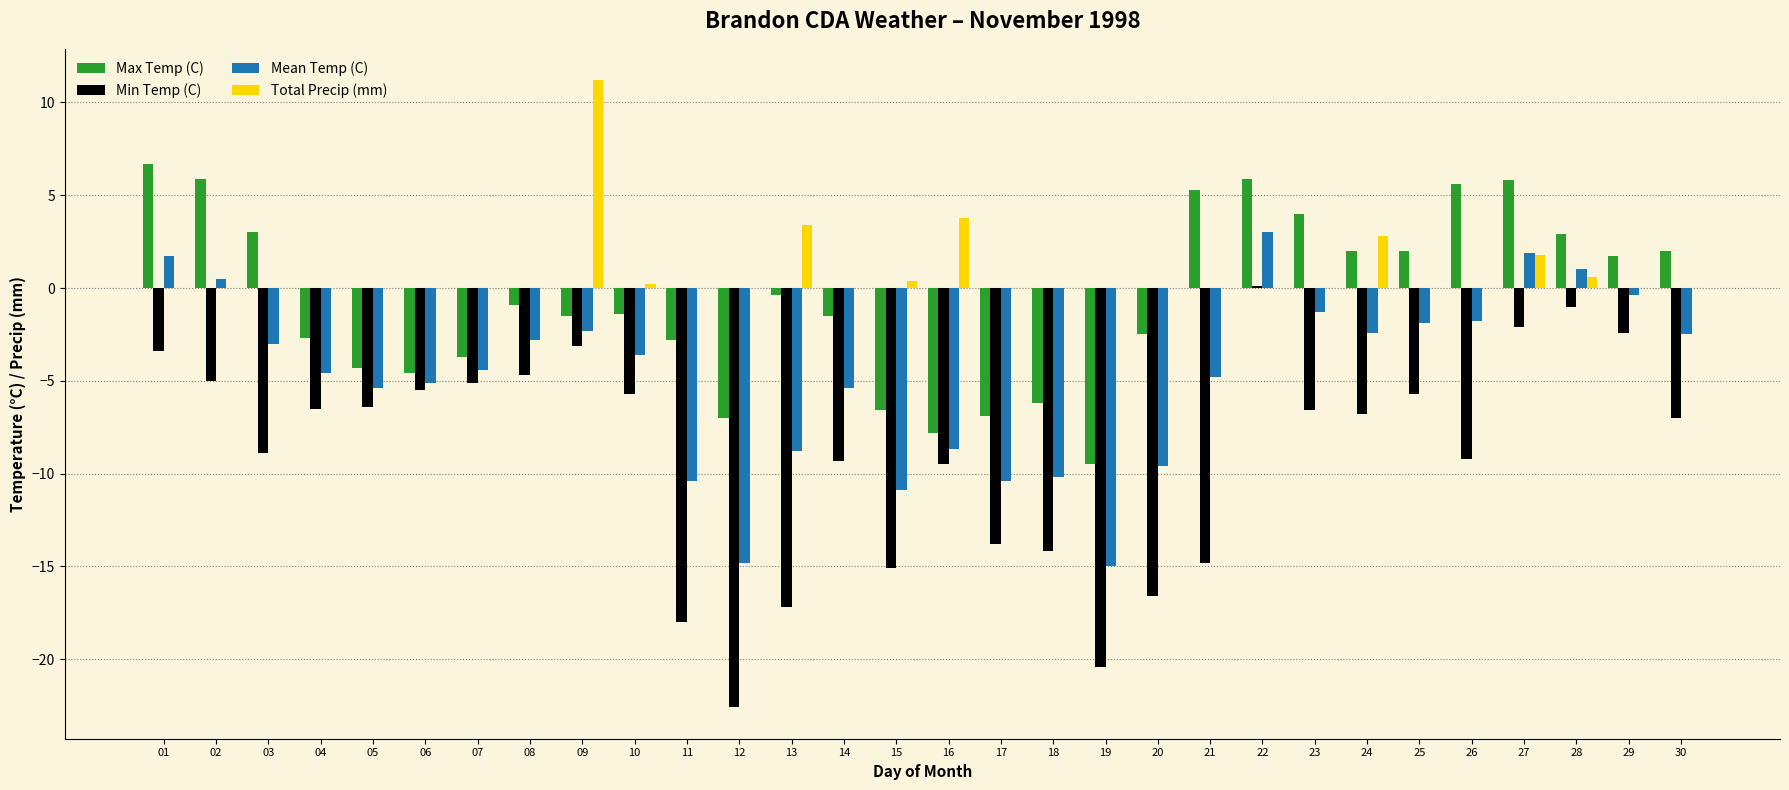

What is the average value of the Total Precip (mm) series?

0.8